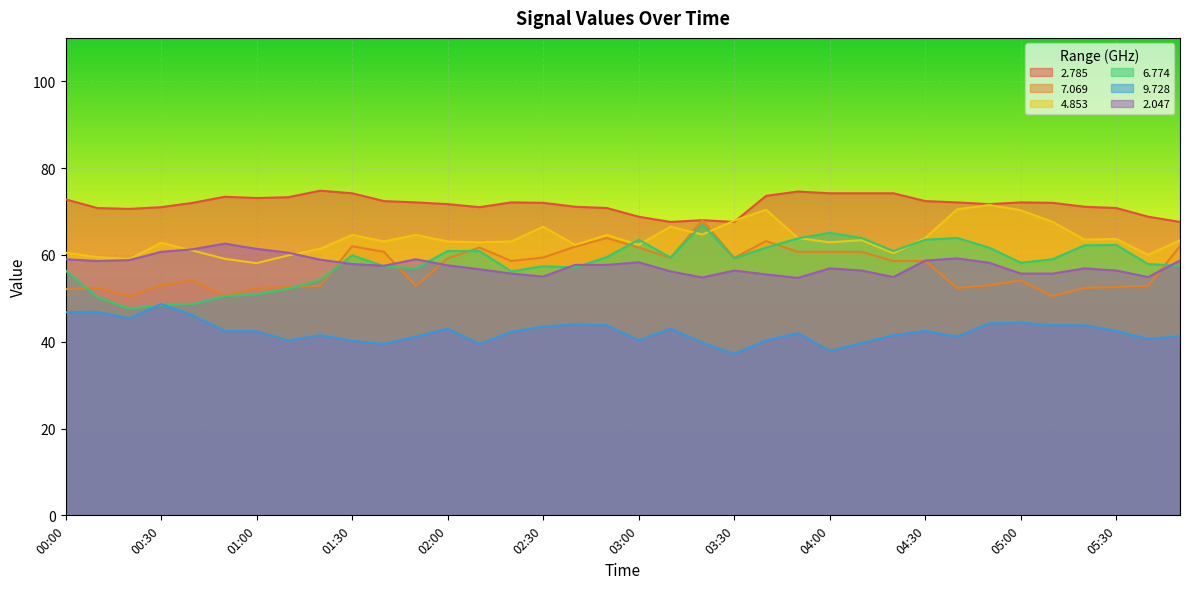

What position from the right is 00:00?

36